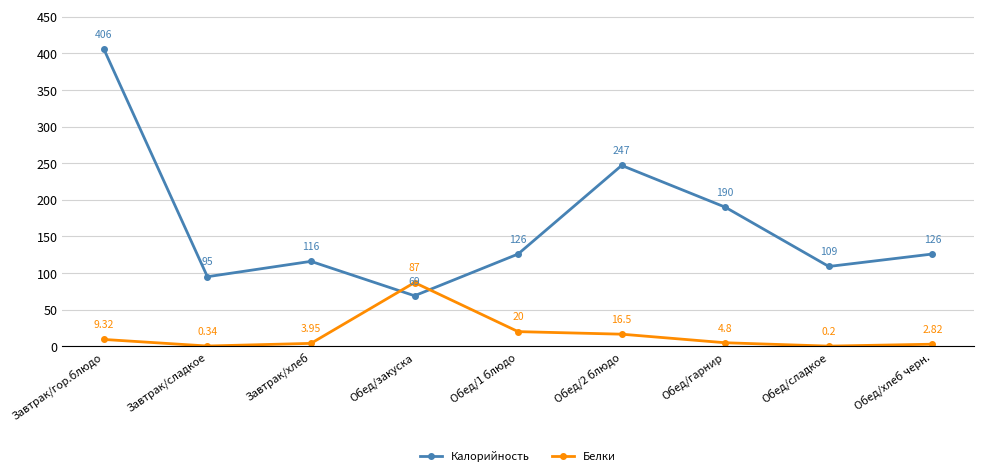

How many lines are shown in the chart?

2